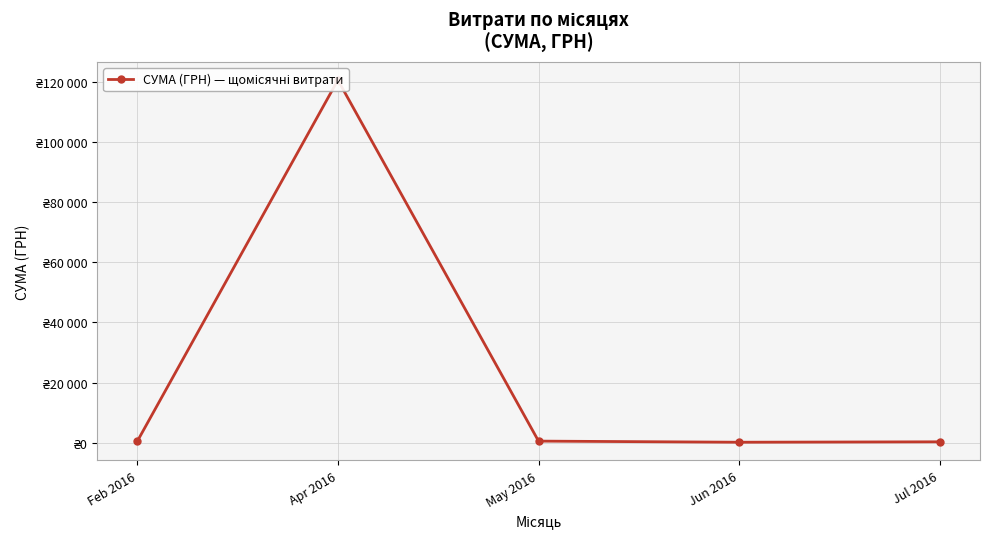

How many lines are shown in the chart?

1